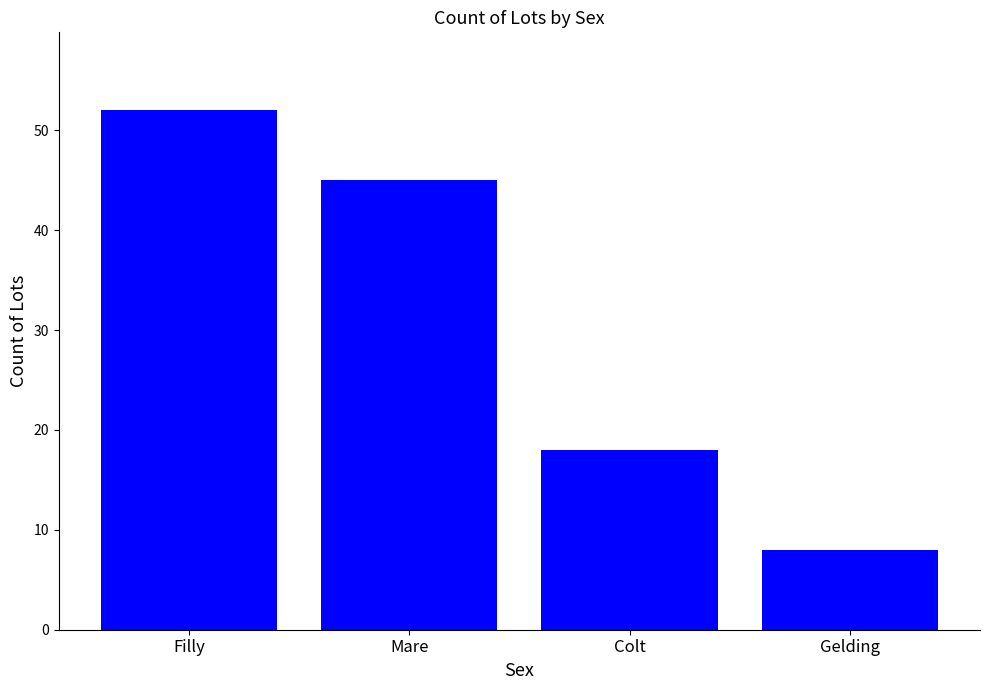

Reading right to left, extract all data points from this chart.

Gelding=8	Colt=18	Mare=45	Filly=52